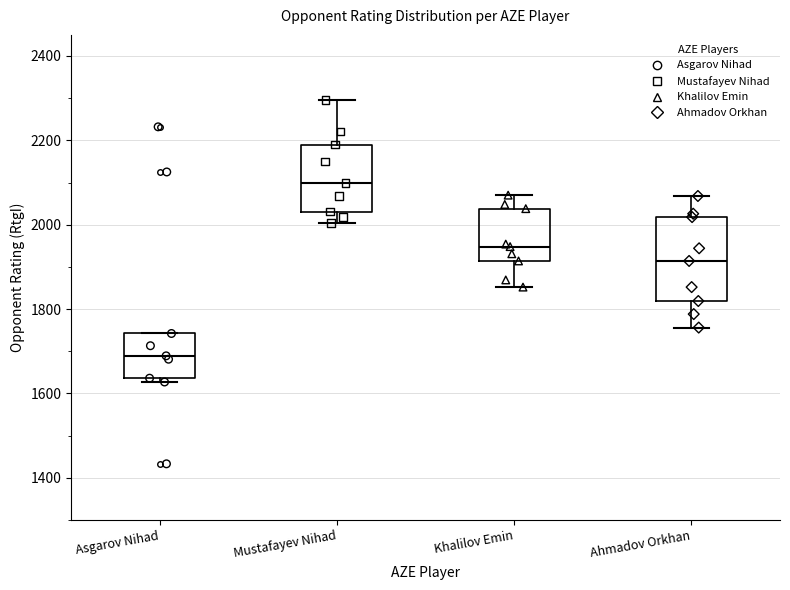

Reading left to right, read every box against the y-axis: the position of its median line, the range the box covers, and the ends of its whiskers. The values are not printed on the chart, so give them approximately, as read against the axis.

Asgarov Nihad: median 1680, box 1640 to 1740, whiskers 1620 to 1740
Mustafayev Nihad: median 2100, box 2040 to 2200, whiskers 2000 to 2300
Khalilov Emin: median 1940, box 1920 to 2040, whiskers 1860 to 2080
Ahmadov Orkhan: median 1920, box 1820 to 2020, whiskers 1760 to 2060